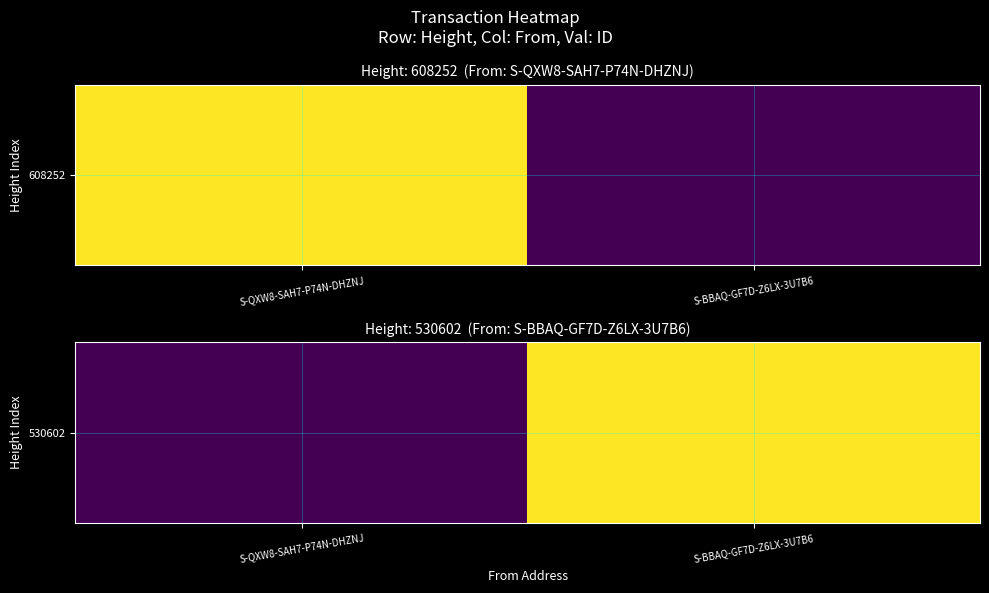

How many values are above zero?

1